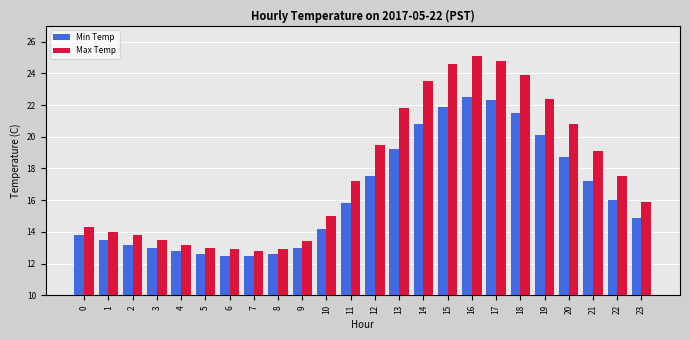

At which label does Min Temp first exceed 15?

11